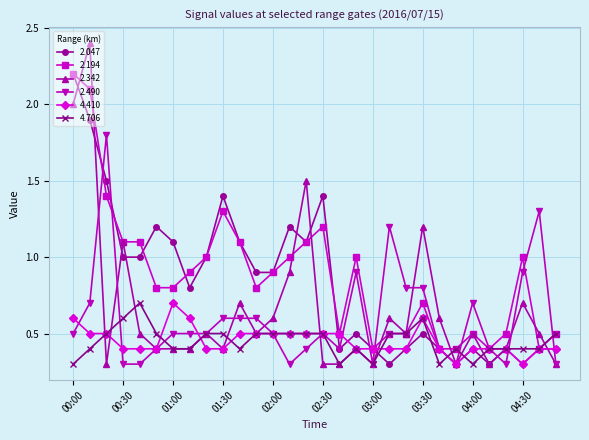

What is the value of the 4.706 point at the 8th from the left?

0.4